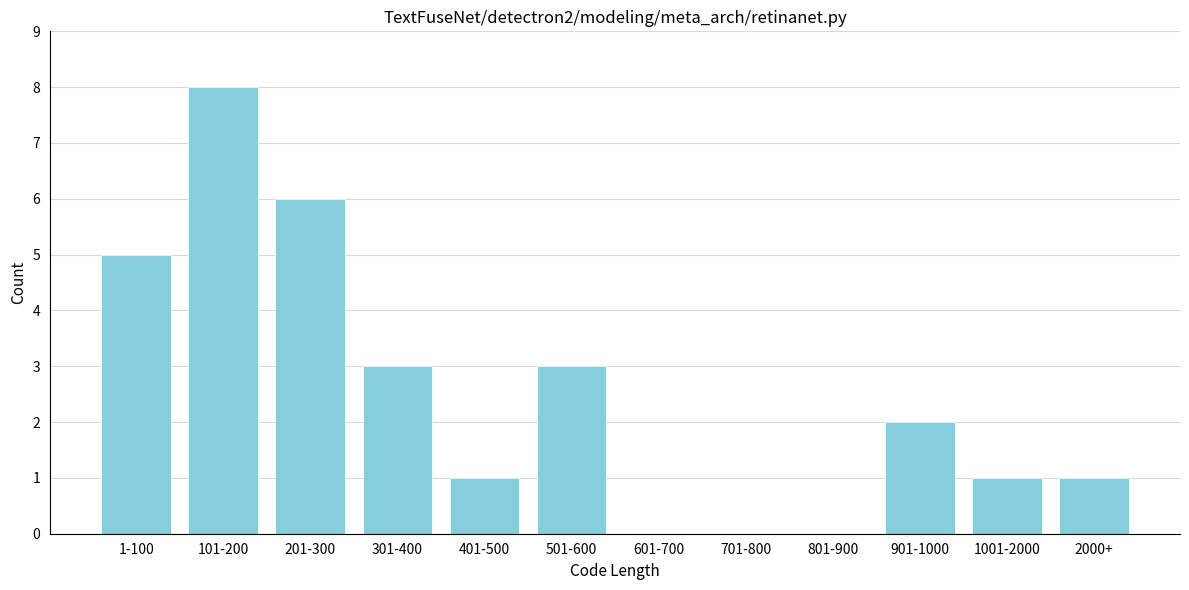

Reading left to right, transcribe all the data shown in this chart.

1-100=5	101-200=8	201-300=6	301-400=3	401-500=1	501-600=3	601-700=0	701-800=0	801-900=0	901-1000=2	1001-2000=1	2000+=1